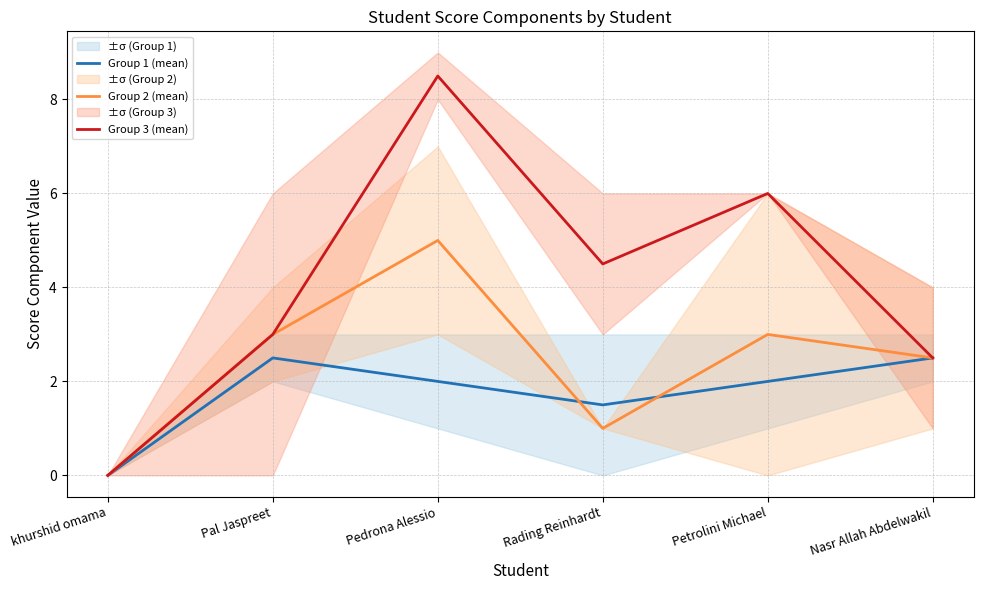

Which series has the largest total across all categories?

Group 3 (mean)